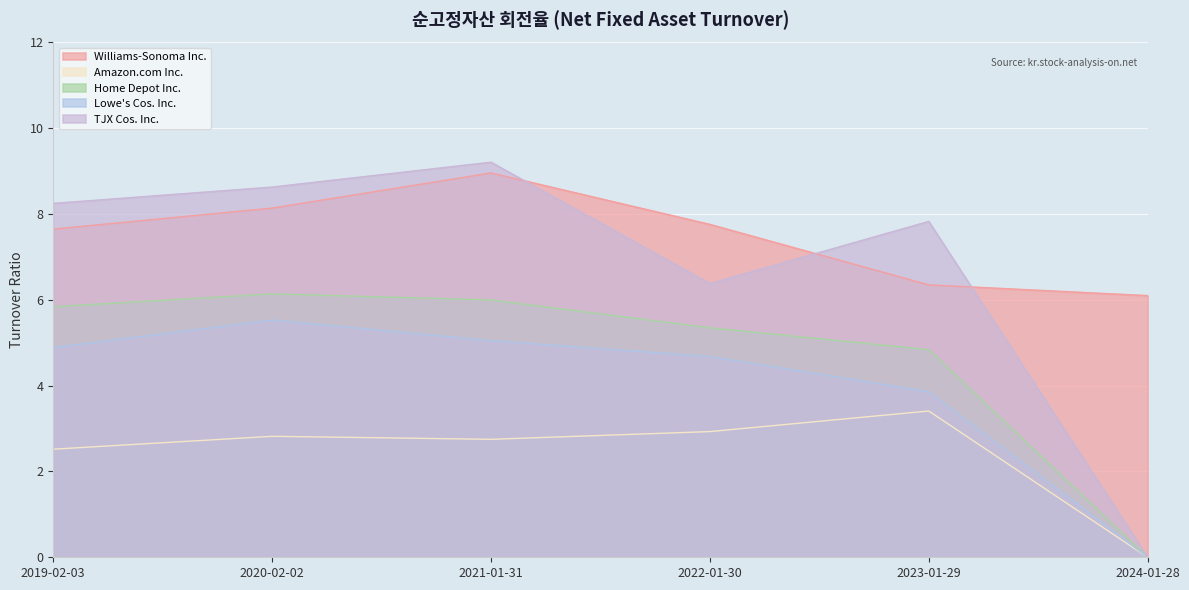

Reading left to right, extract all data points from this chart.

Williams-Sonoma Inc.: 7.7	8.1	9.0	7.8	6.3	6.1
Amazon.com Inc.: 2.5	2.8	2.8	2.9	3.4	0.0
Home Depot Inc.: 5.8	6.1	6.0	5.3	4.8	0.0
Lowe's Cos. Inc.: 4.9	5.5	5.0	4.7	3.9	0.0
TJX Cos. Inc.: 8.2	8.6	9.2	6.4	7.8	0.0